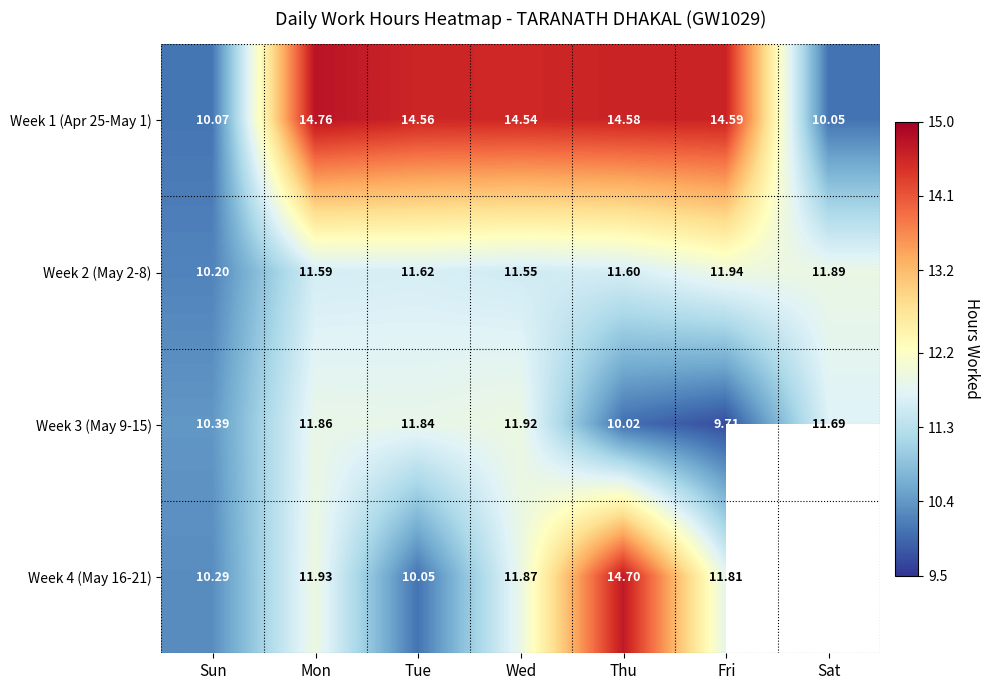

The Week 1 (Apr 25-May 1) series shows 14.8 at Mon. True or false?

True